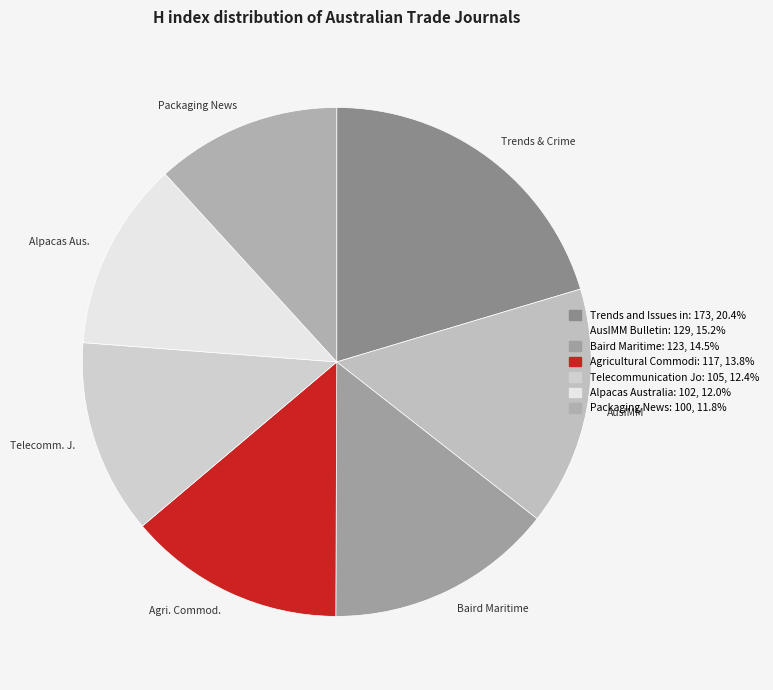

Which category has the biggest portion of the pie?

Trends & Crime